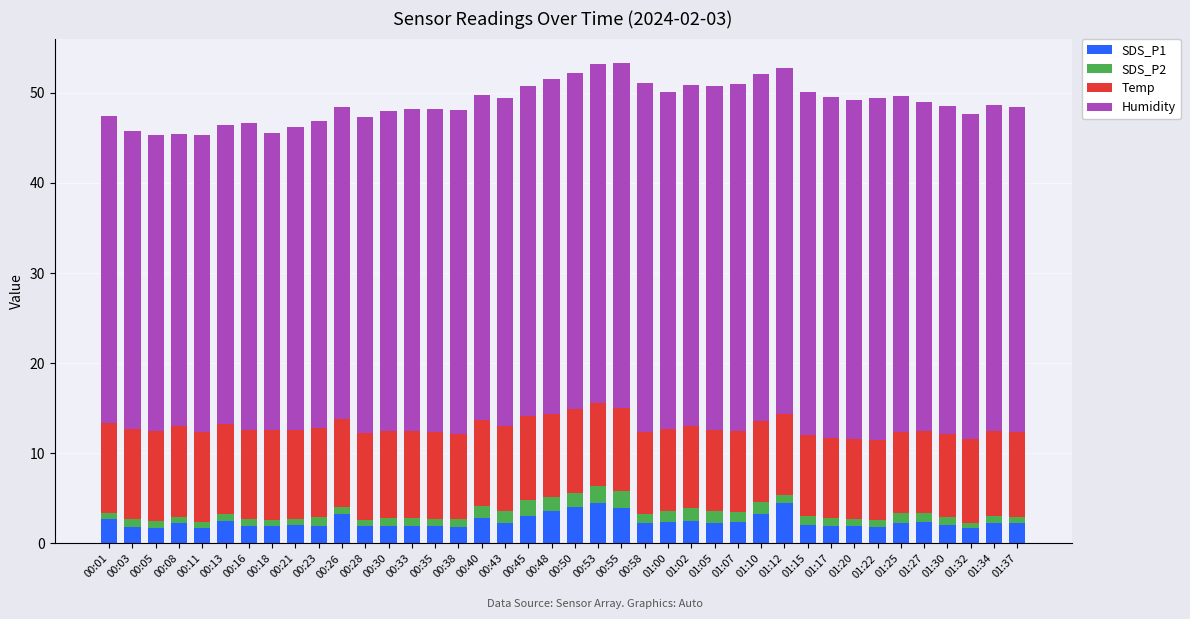

True or false: SDS_P1 has a value of 1.9 at 00:28.

True